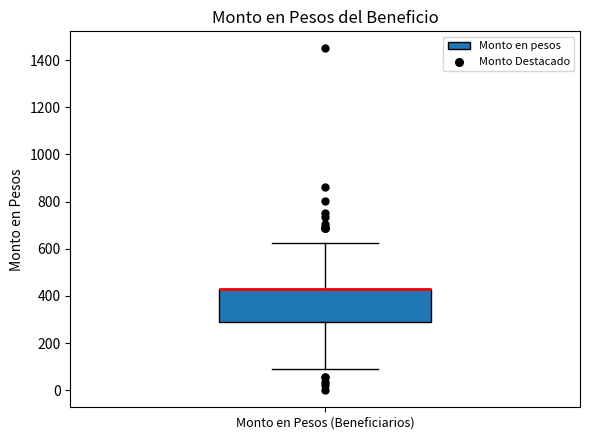

Transcribe this box plot: give where the median line is, the range the box spans, and where the two whiskers end, as read against the y-axis. The values are not printed on the chart, so give them approximately, as read against the axis.

median 440 (drawn on the box's upper edge), box 280 to 440, whiskers 100 to 620